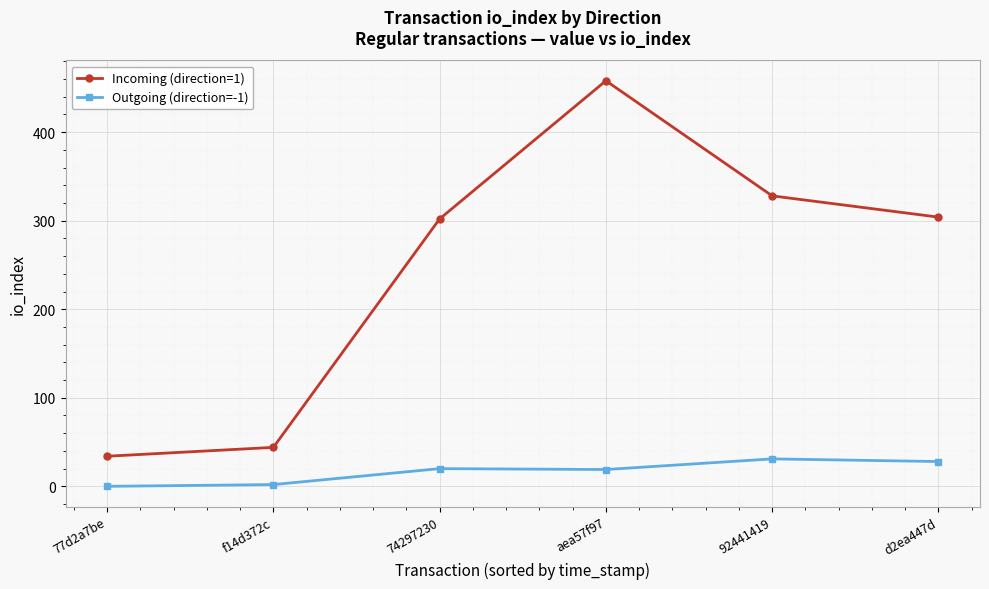

What is the maximum value for Outgoing (direction=-1)?

31